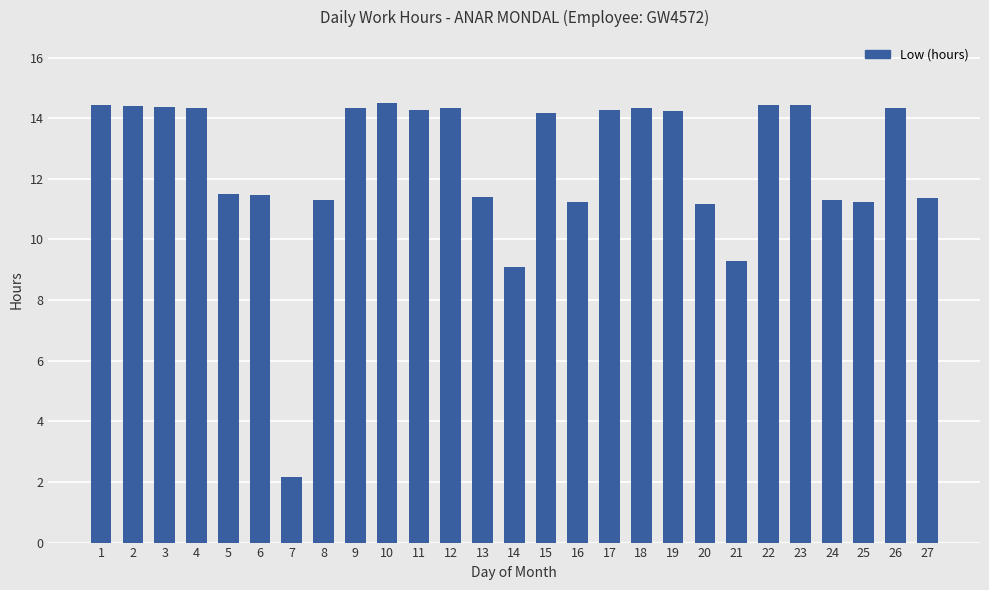

What is the sum of all values?

337.7